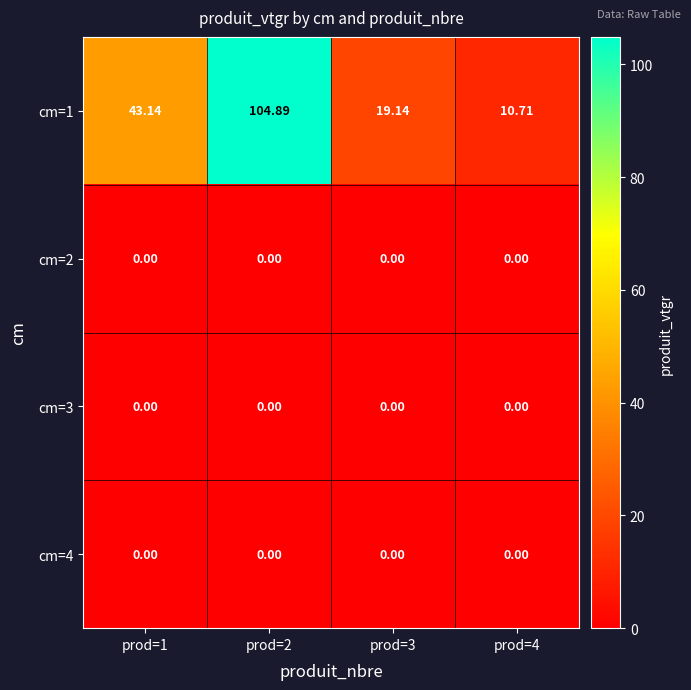

Is the value of cm=3 at prod=2 greater than the value of cm=1 at prod=4?

No